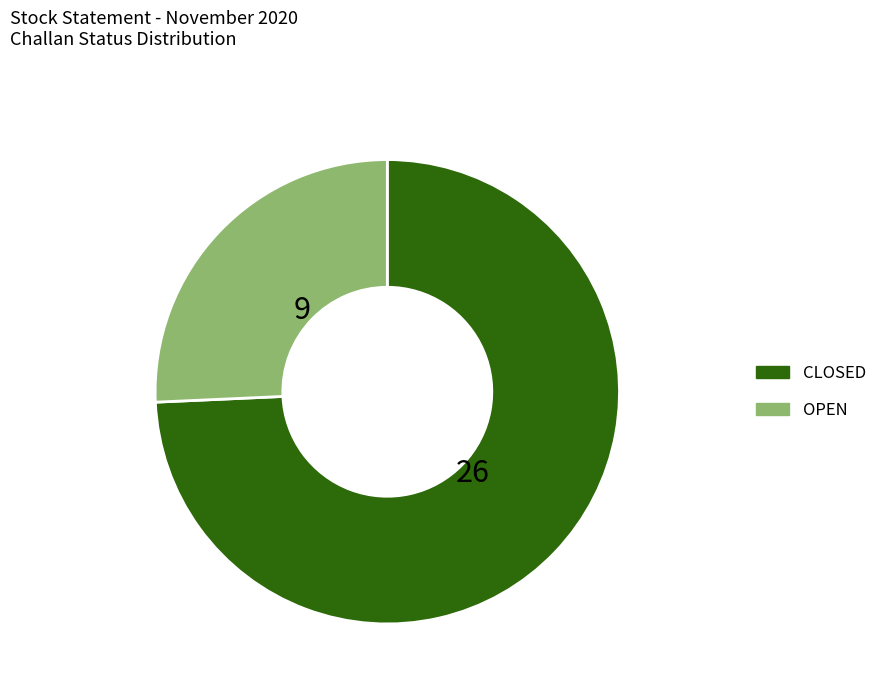

What is the largest slice in the pie chart?

CLOSED